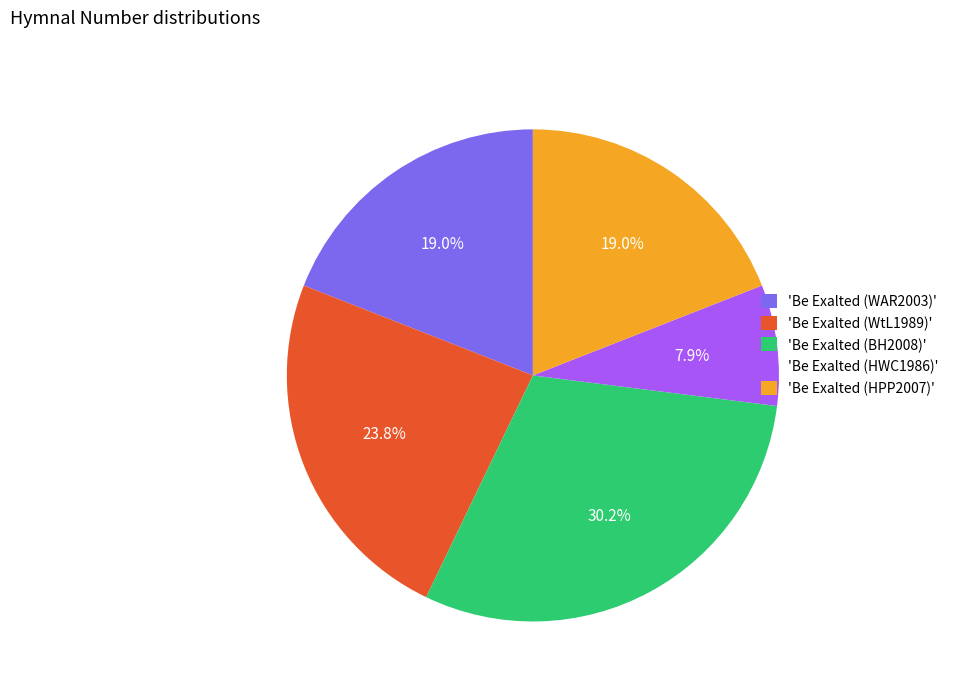

How much of the chart is everything except 'Be Exalted (HPP2007)'?

81.0%